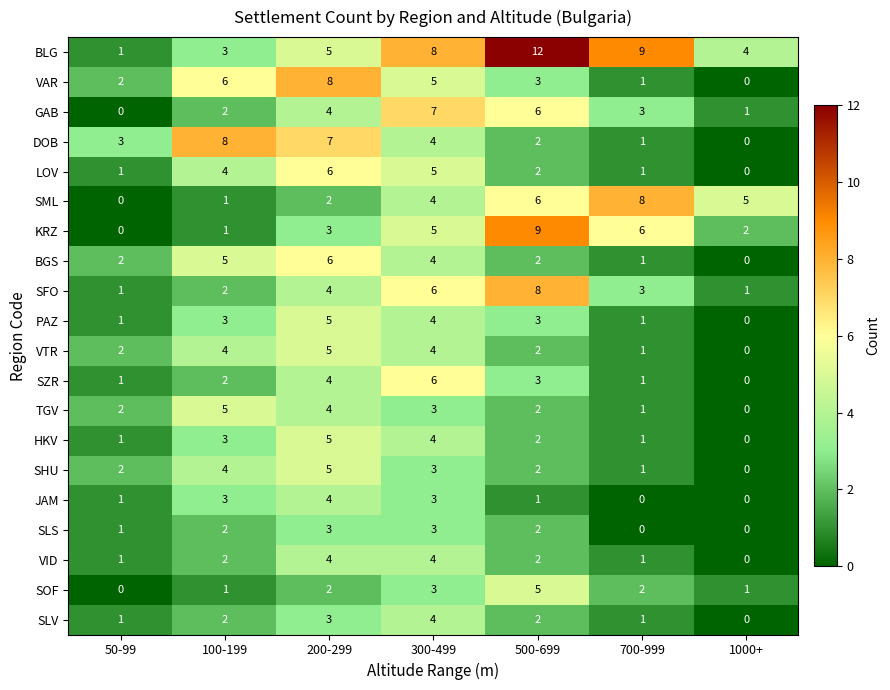

What is the difference between the HKV values at 50-99 and 300-499?

3